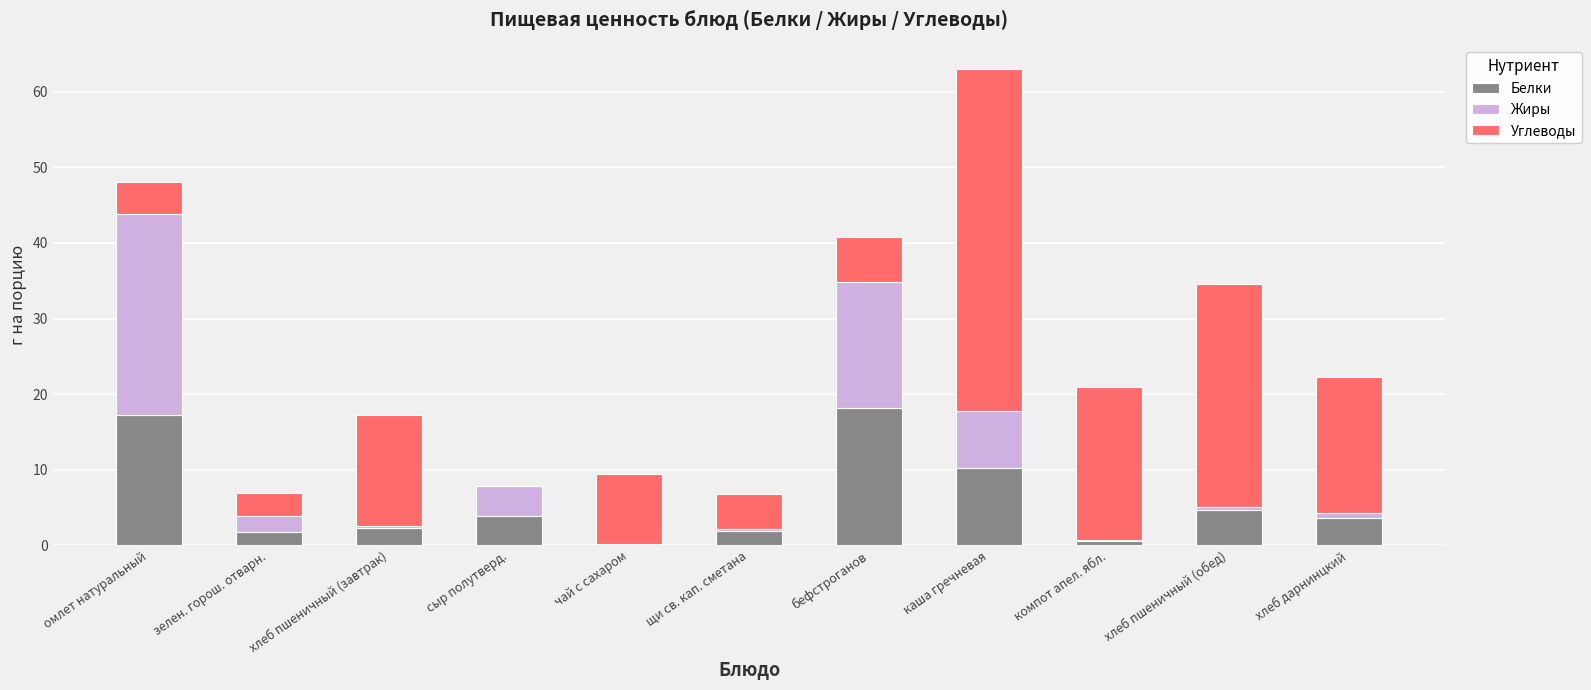

At which category is the sum across all series the highest?

каша гречневая